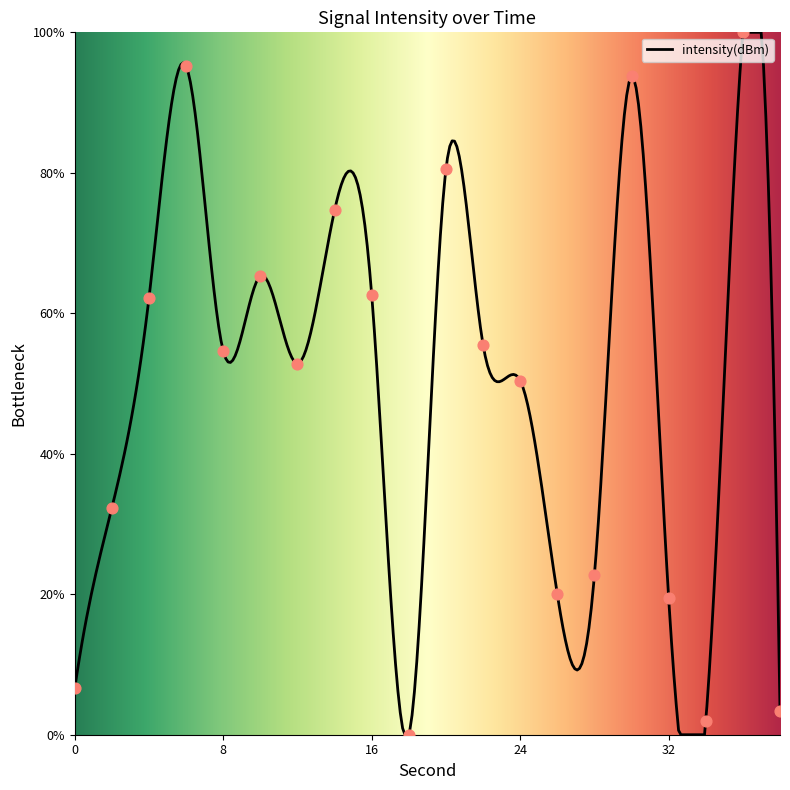

What is the change in value from 18 to 28?

+22.7